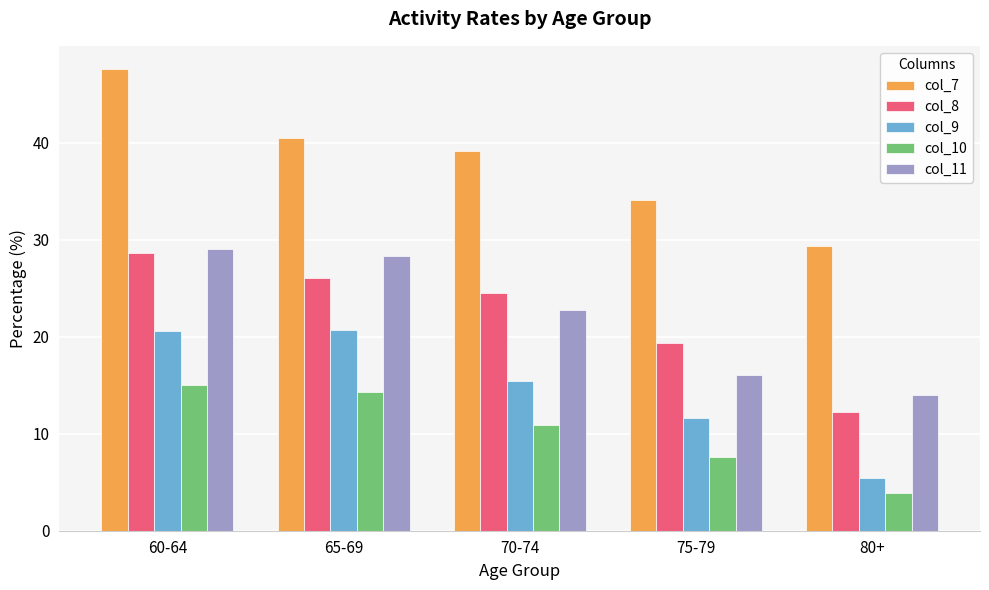

What is the sum of the col_10 values at 80+ and 70-74?

14.8